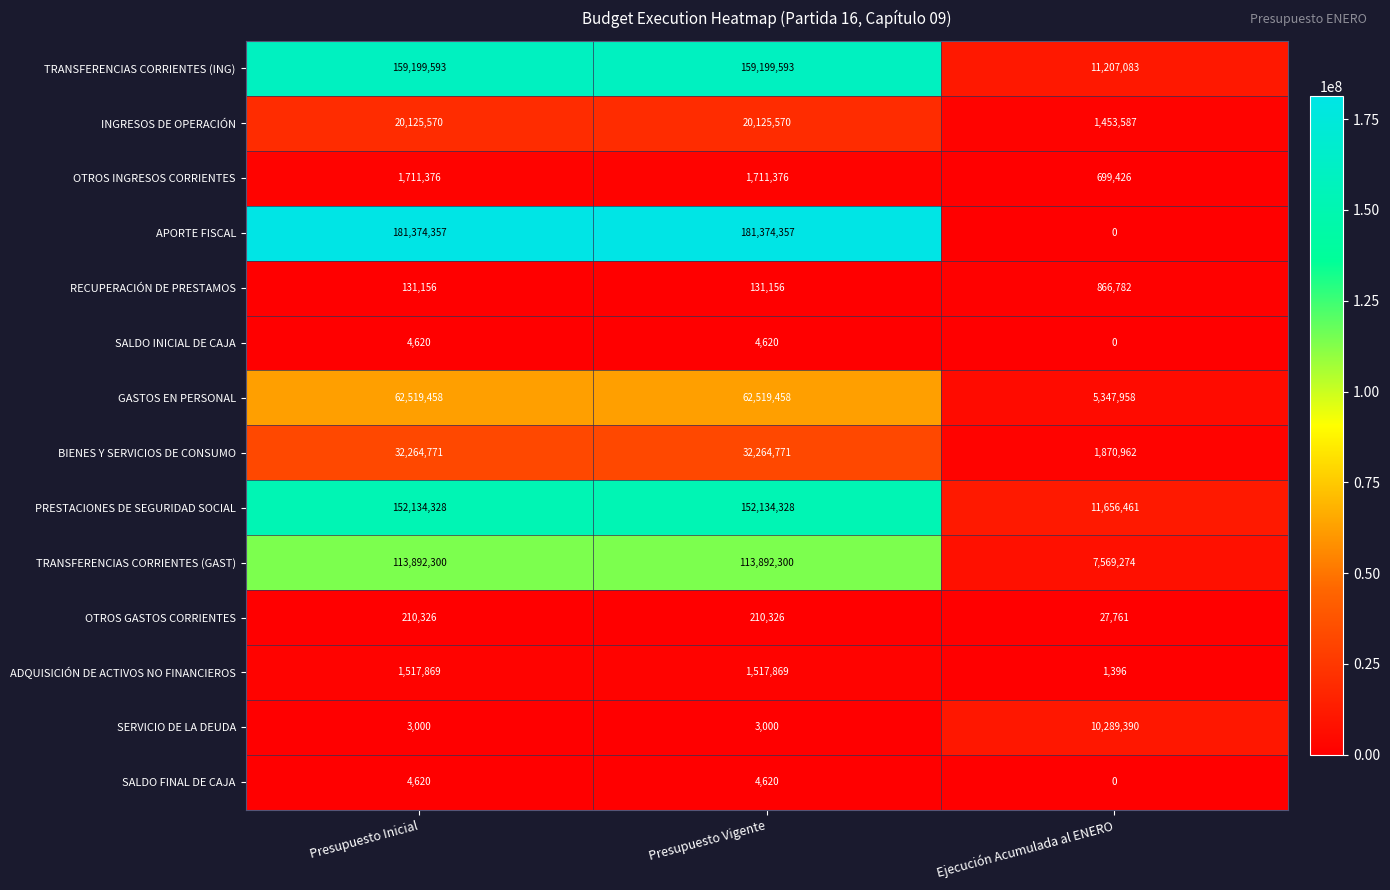

What is the maximum value for TRANSFERENCIAS CORRIENTES (ING)?

159199593